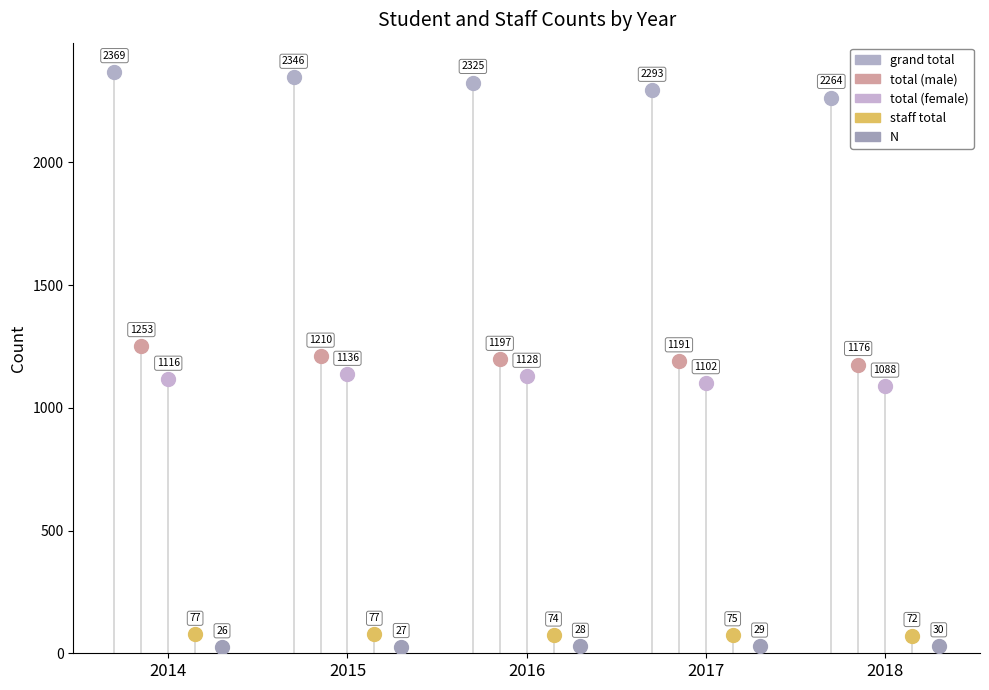

True or false: N and staff total intersect in this chart.

False